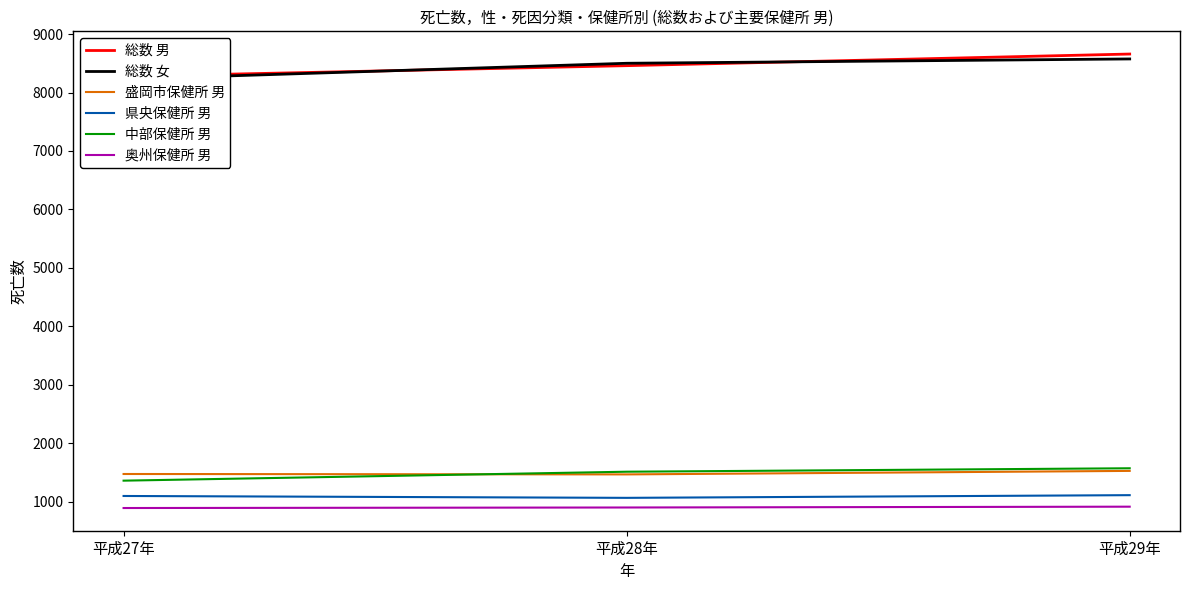

What is the difference between the maximum and minimum values in the 総数 女 series?

347